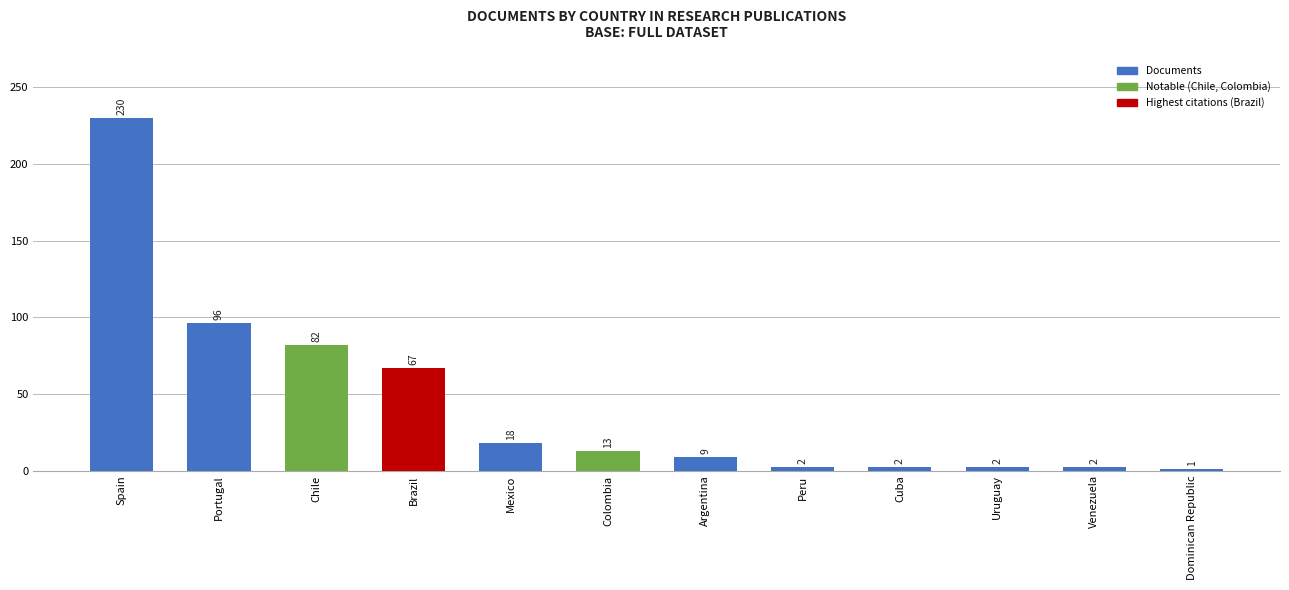

What position from the left is Uruguay?

10